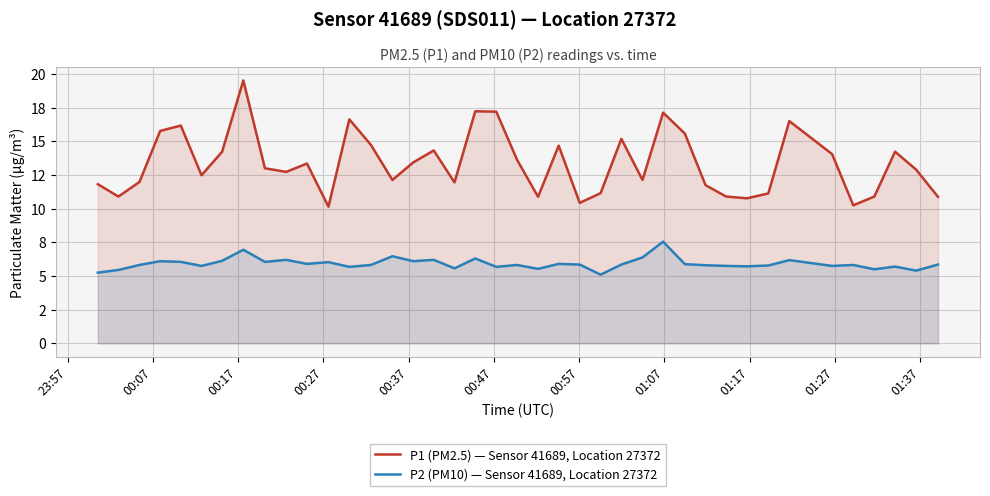

Reading left to right, transcribe all the data shown in this chart.

P1 (PM2.5) — Sensor 41689, Location 27372: 11.8	10.9	12.0	15.8	16.2	12.5	14.2	19.5	13.0	12.7	13.3	10.2	16.6	14.7	12.1	13.4	14.3	11.9	17.2	17.2	13.7	10.9	14.7	10.4	11.2	15.2	12.1	17.1	15.6	11.8	10.9	10.8	11.1	16.5	14.1	10.2	10.9	14.2	12.9	10.9
P2 (PM10) — Sensor 41689, Location 27372: 5.2	5.5	5.8	6.1	6.0	5.8	6.1	7.0	6.0	6.2	5.9	6.0	5.7	5.8	6.5	6.1	6.2	5.6	6.3	5.7	5.8	5.5	5.9	5.8	5.1	5.8	6.4	7.5	5.9	5.8	5.8	5.7	5.8	6.2	5.8	5.8	5.5	5.7	5.4	5.8